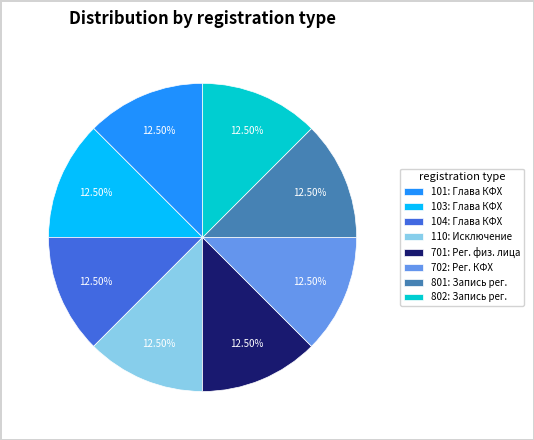

How many slices are in this pie chart?

8